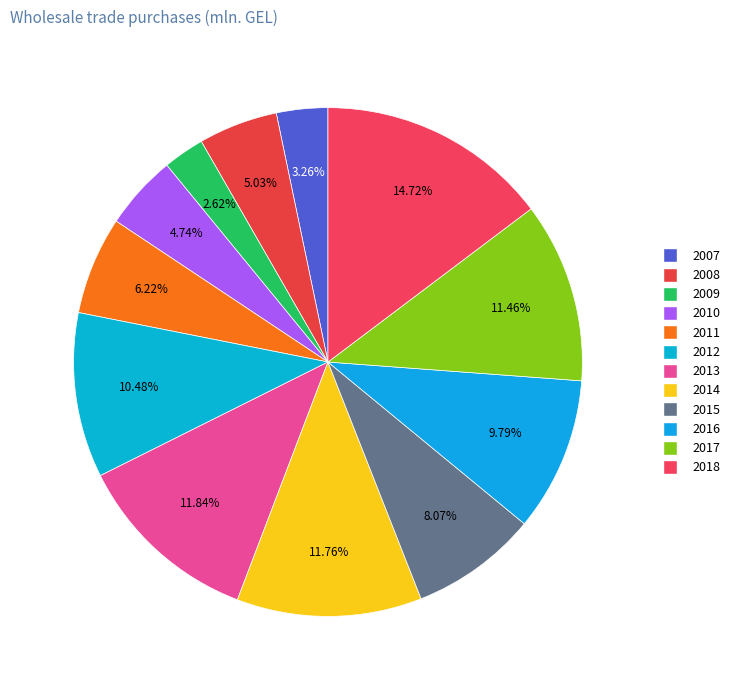

What is the ratio of the value at 2009 to the value at 2016?

0.3